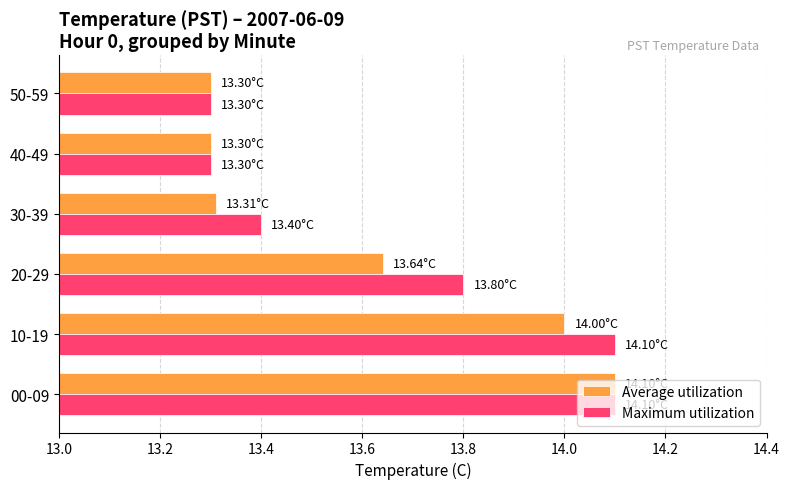

List the series in order of their overall mean, highest first.

Maximum utilization, Average utilization